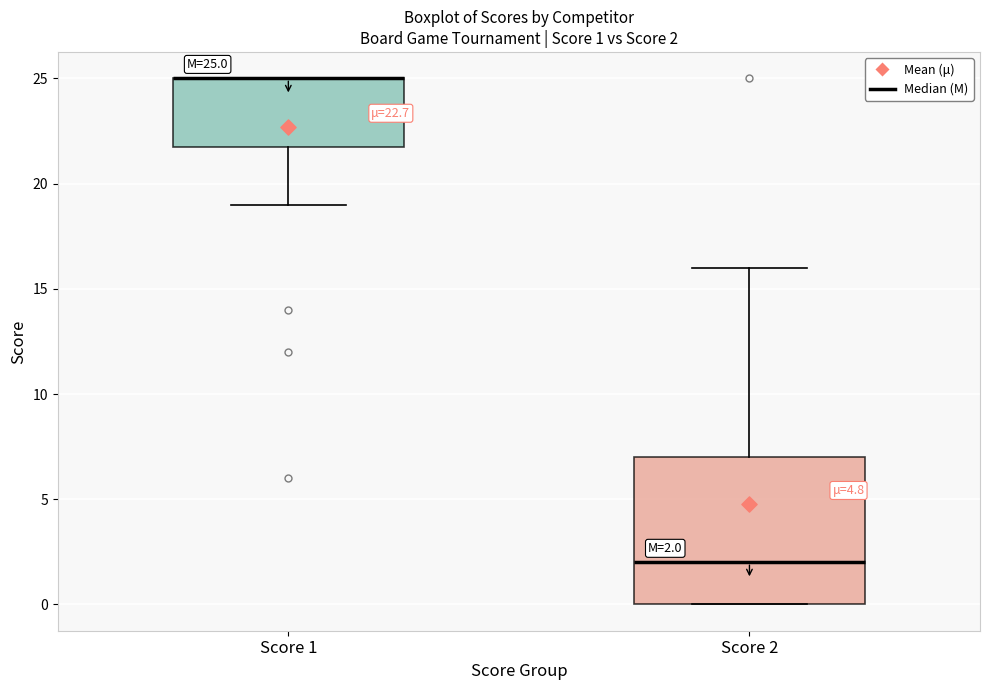

Which box is the tallest, from its lower edge to its upper edge?

Score 2